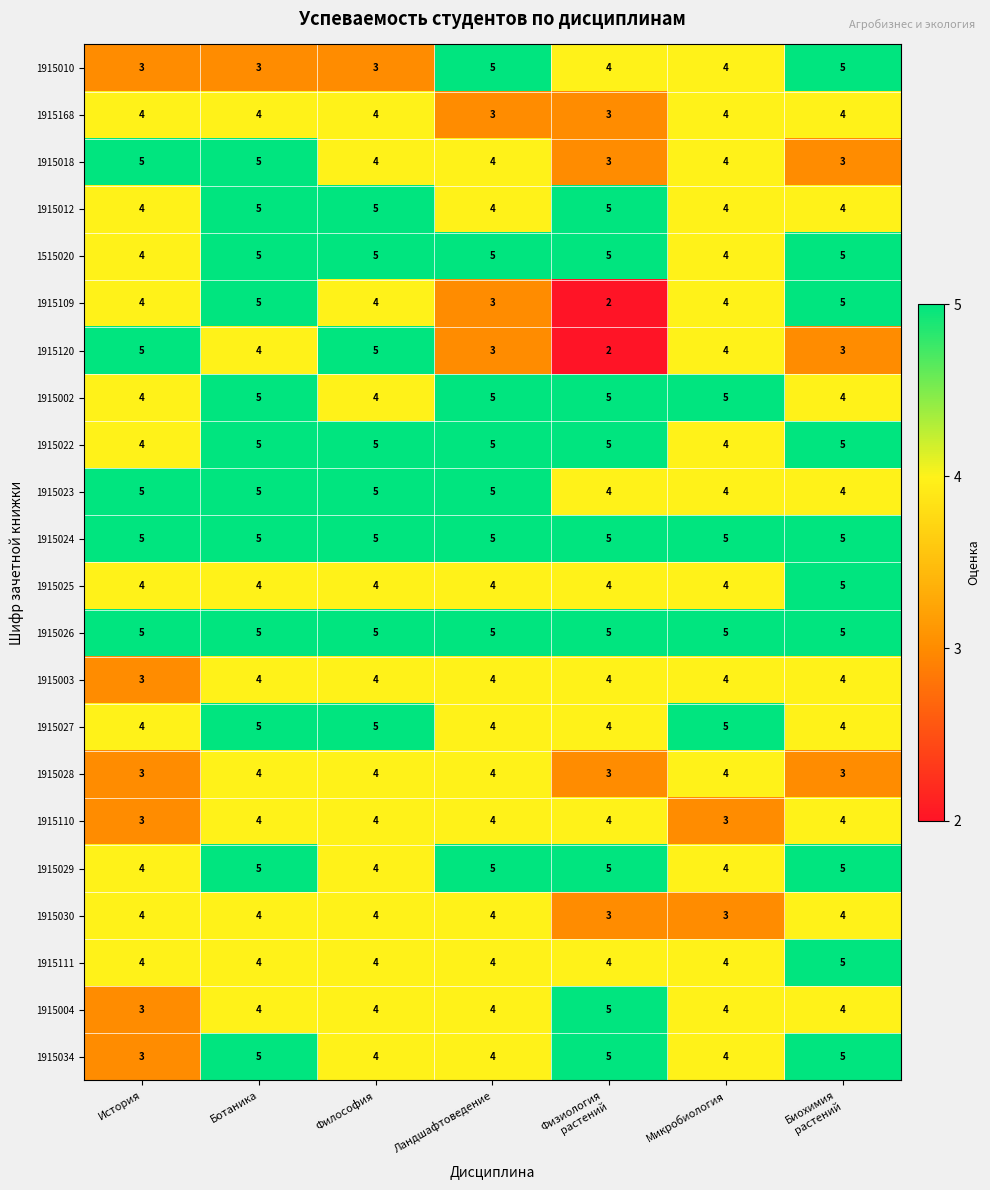

What is the maximum value shown in the chart?

5